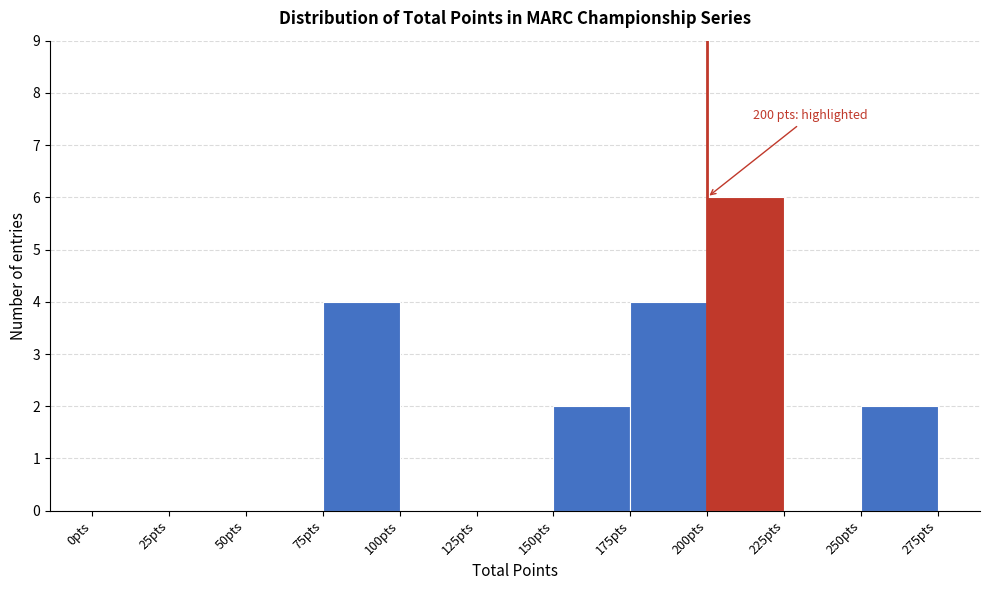

Which range on the x-axis has the tallest bar?

200 to 225